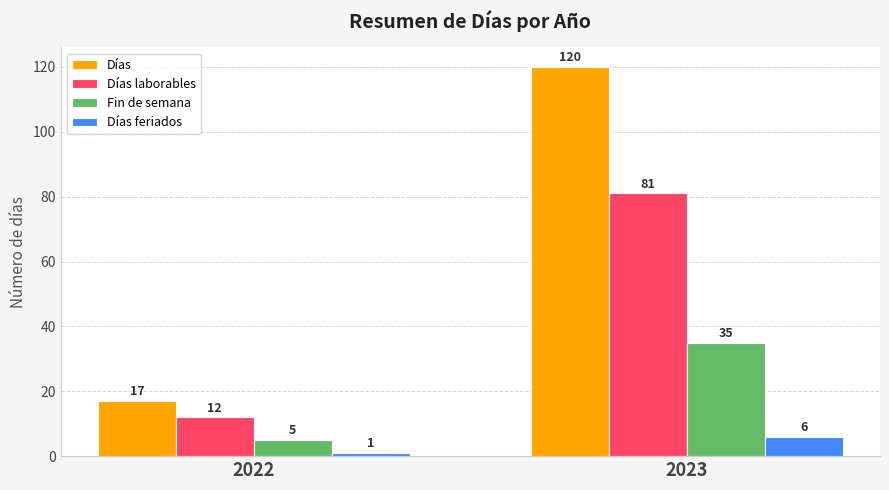

What is the value of the Días laborables bar at the 2nd from the left?

81